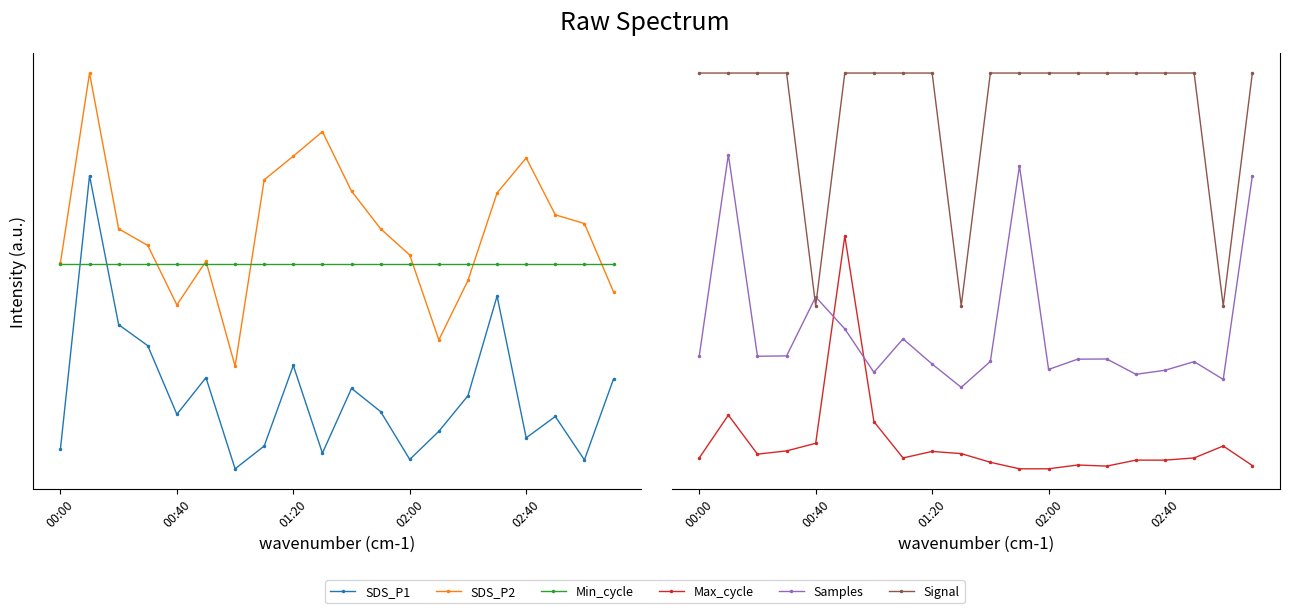

Is this an area chart (filled region under the line)?

No